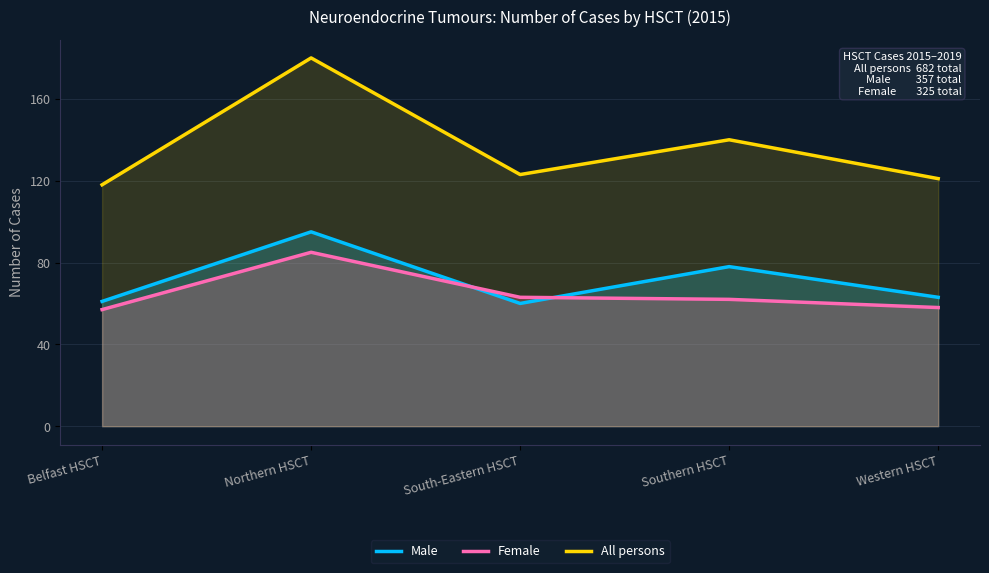

How many lines are shown in the chart?

3